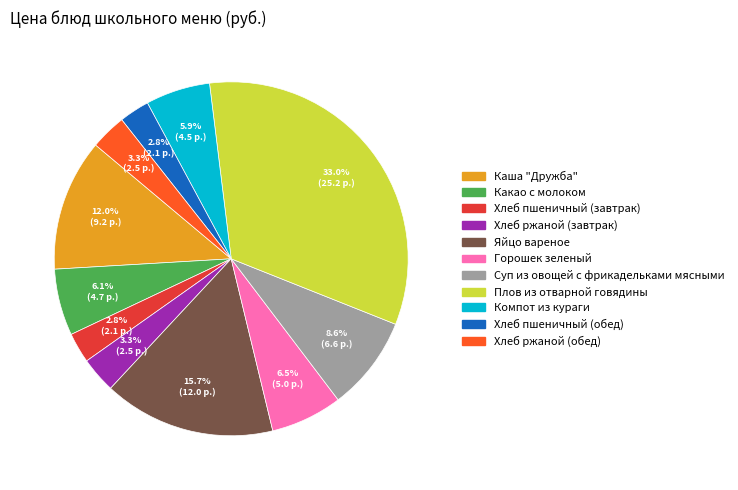

Is Хлеб пшеничный (обед) the majority of the pie?

No